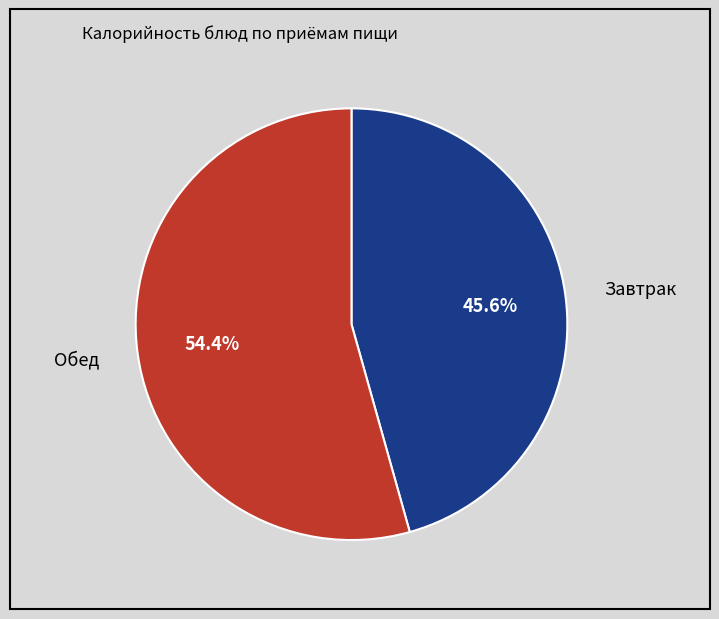

Rank the categories by value from highest to lowest.

Обед, Завтрак